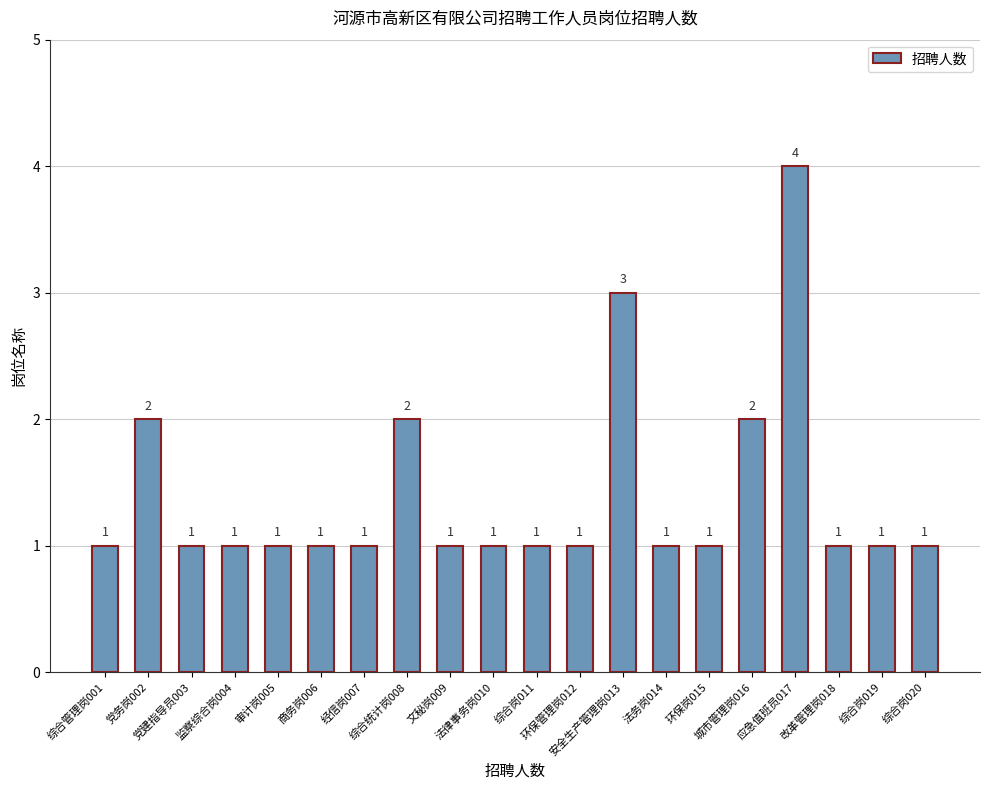

How many bars are there in total?

20